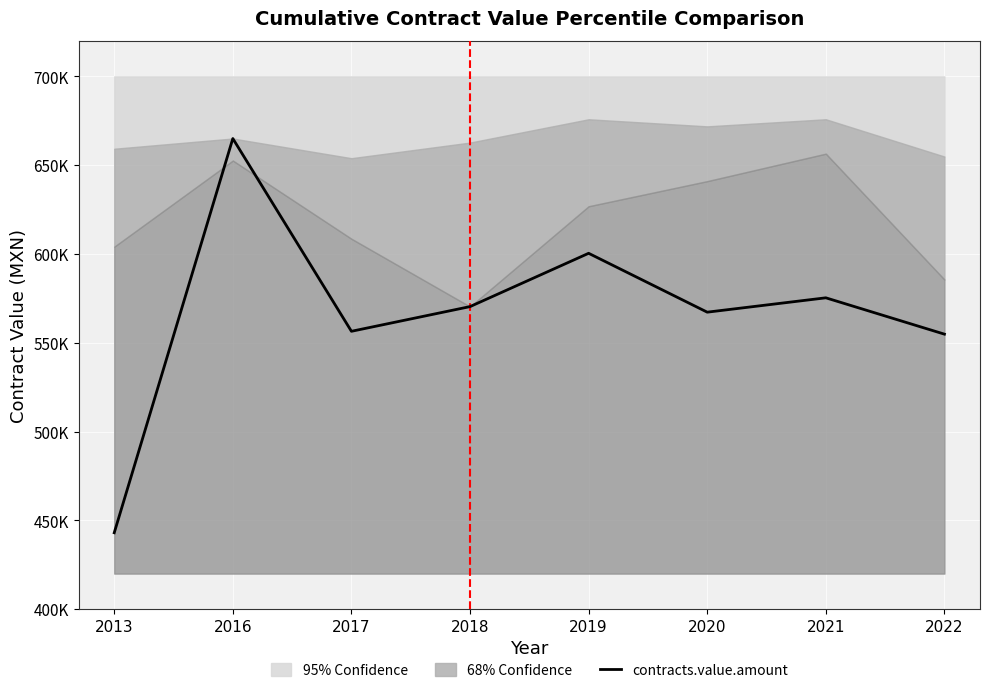

What is the ratio of the value at 2018 to the value at 2017?

1.0